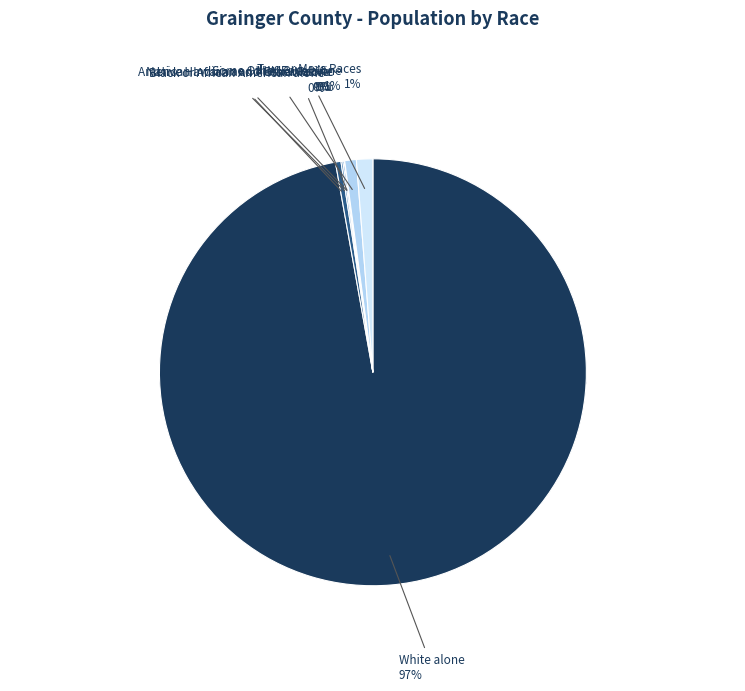

The American Indian and Alaska Native slice represents 0% of the pie. True or false?

True